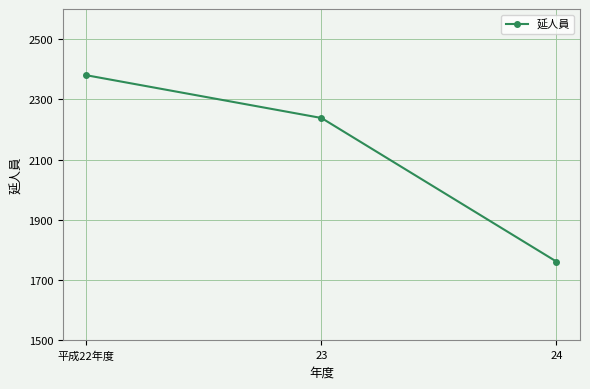

The value at 平成22年度 is 2380. True or false?

True